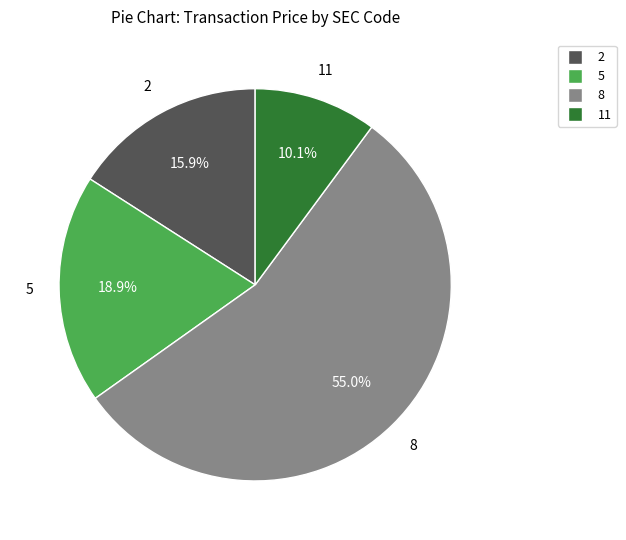

Is there a majority slice in this chart?

Yes